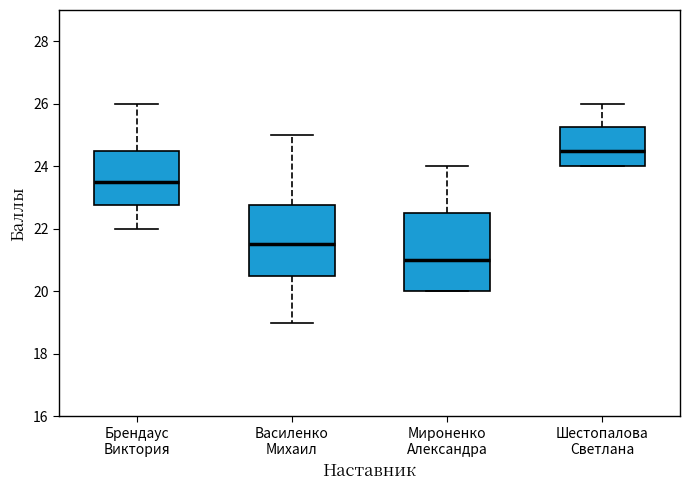

Which box is the tallest, from its lower edge to its upper edge?

Мироненко Александра